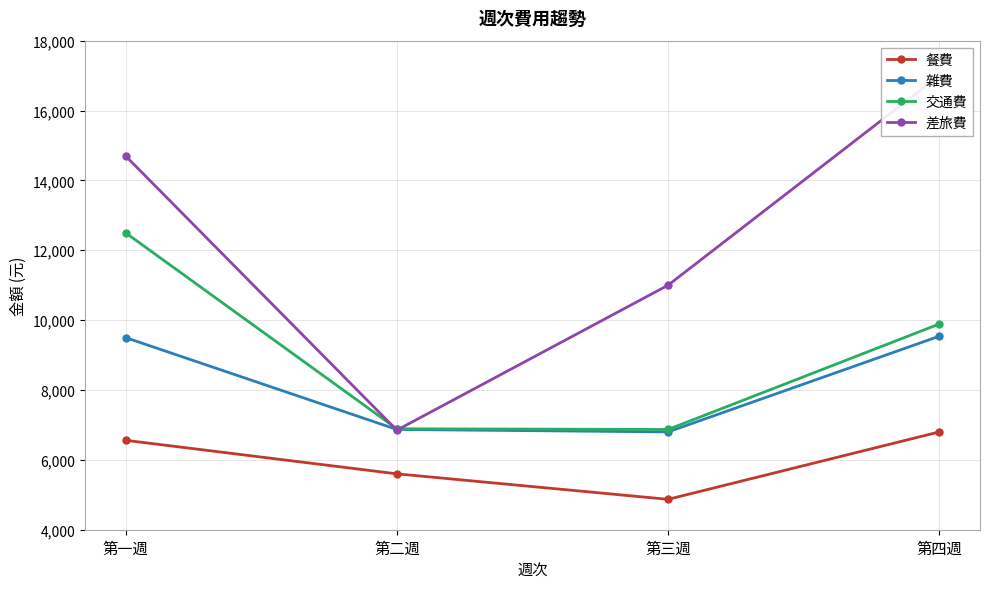

Count the 餐費 values in the range 5600 to 6800.

3